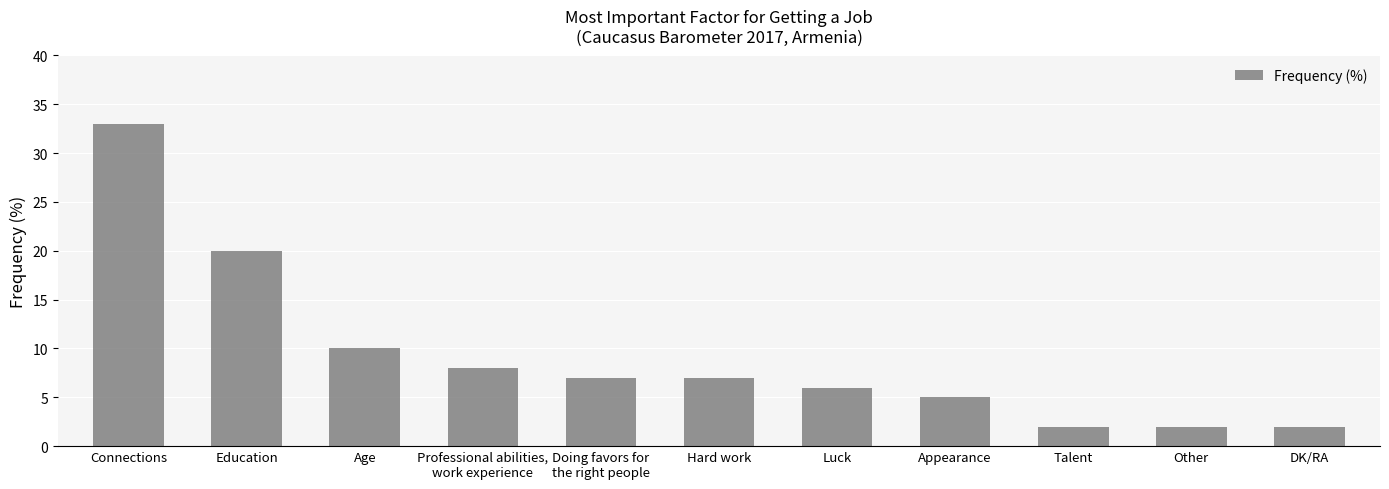

What is the label of the 3rd bar from the right?

Talent